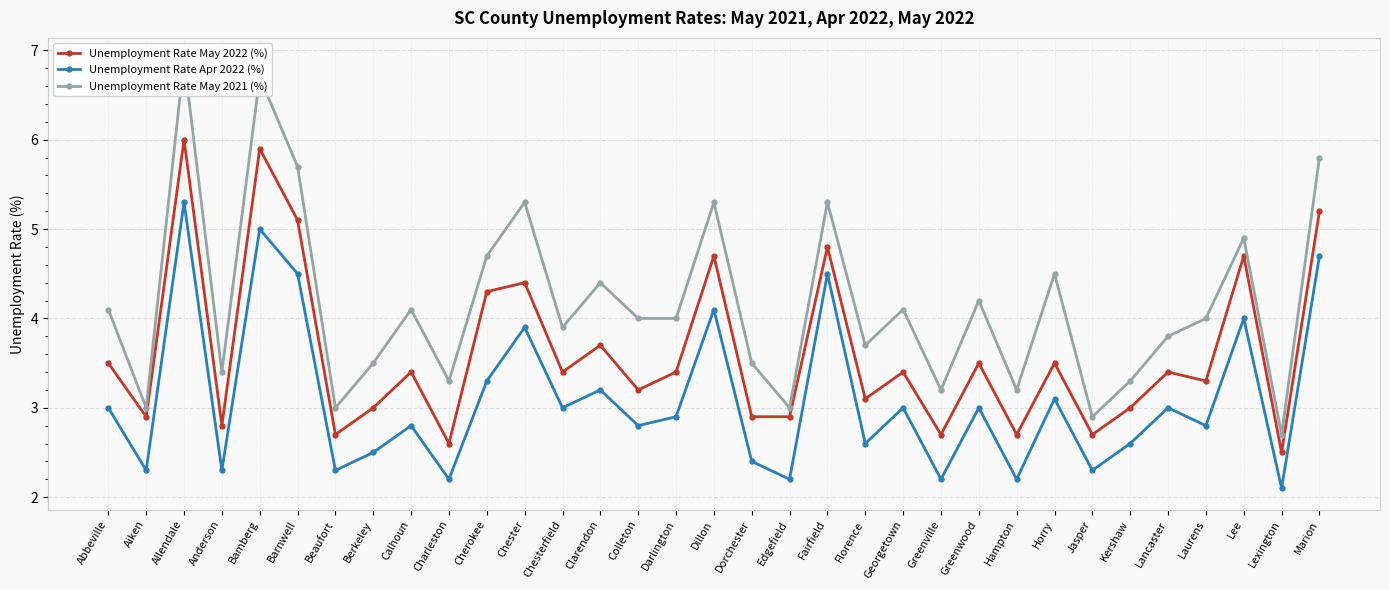

The Unemployment Rate May 2021 (%) series shows 3.4 at Anderson. True or false?

True